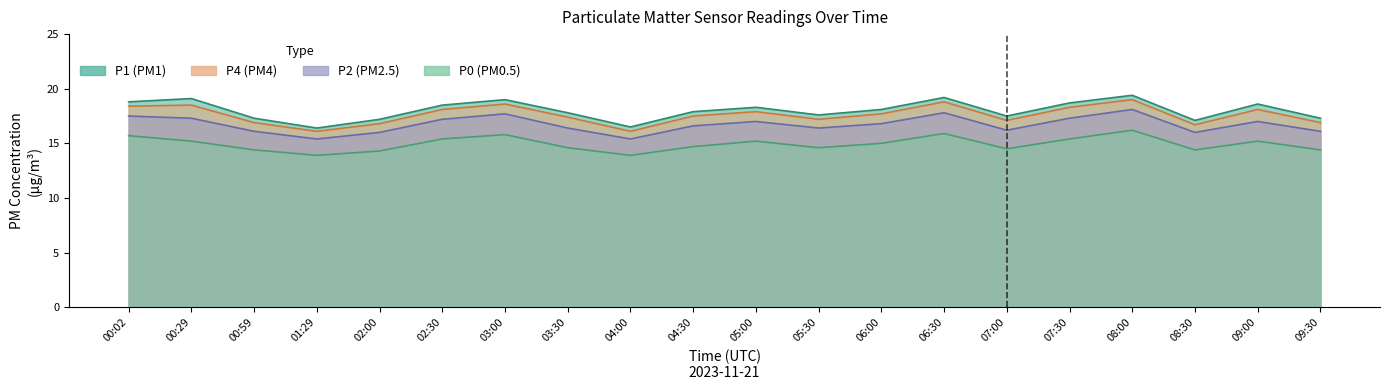

At 08:30, list the series in order from smallest to largest.

P0, P2, P4, P1